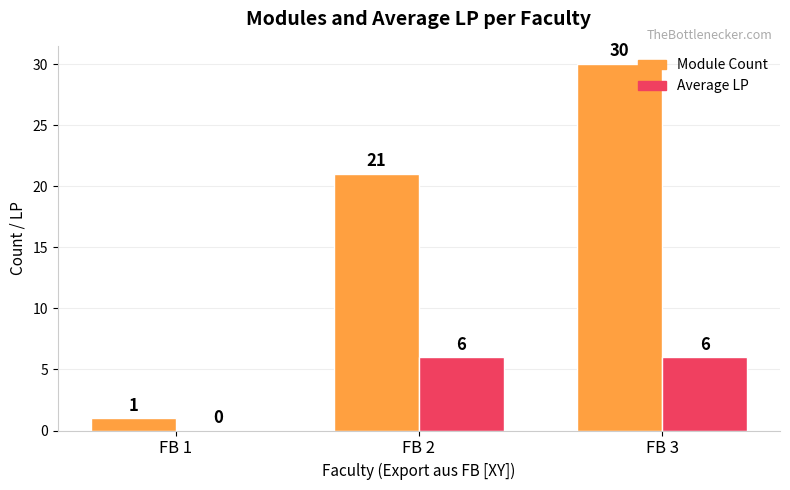

The Average LP series shows 6 at FB 2. True or false?

True